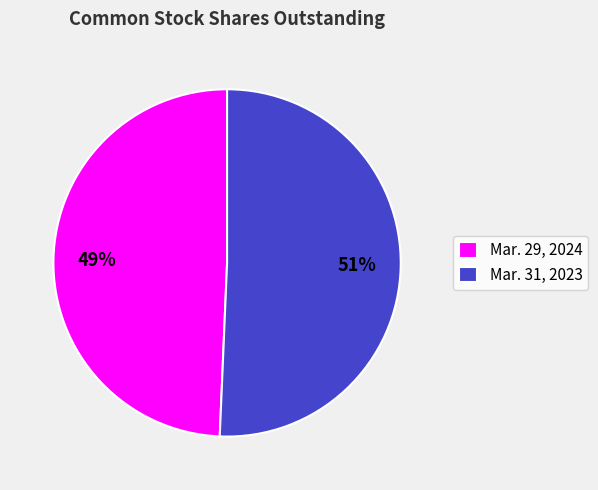

To the nearest percent, what is the average slice percentage?

50%